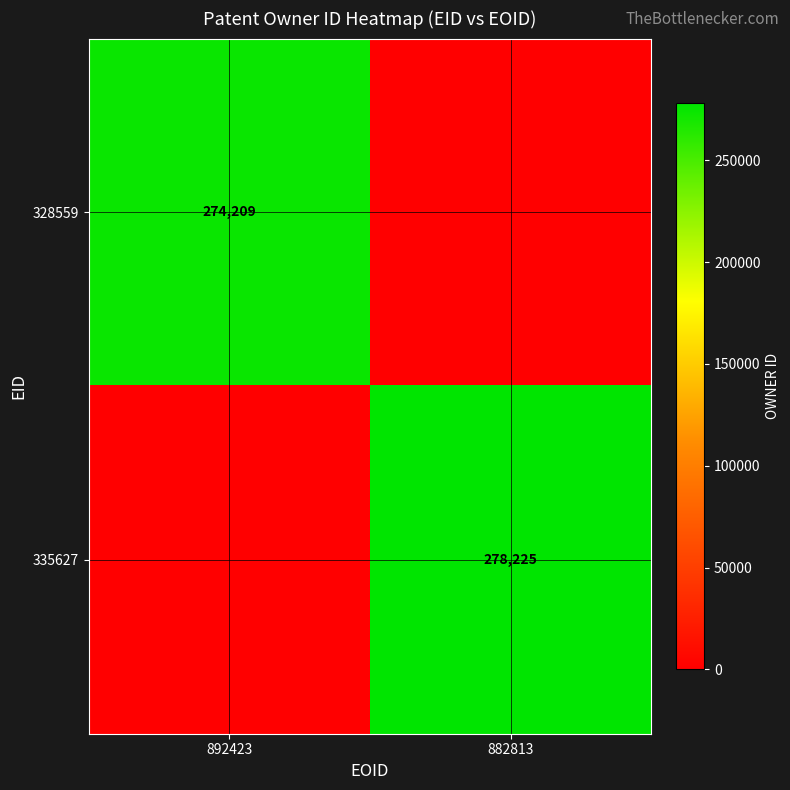

The 328559 series shows 146860 at 892423. True or false?

False